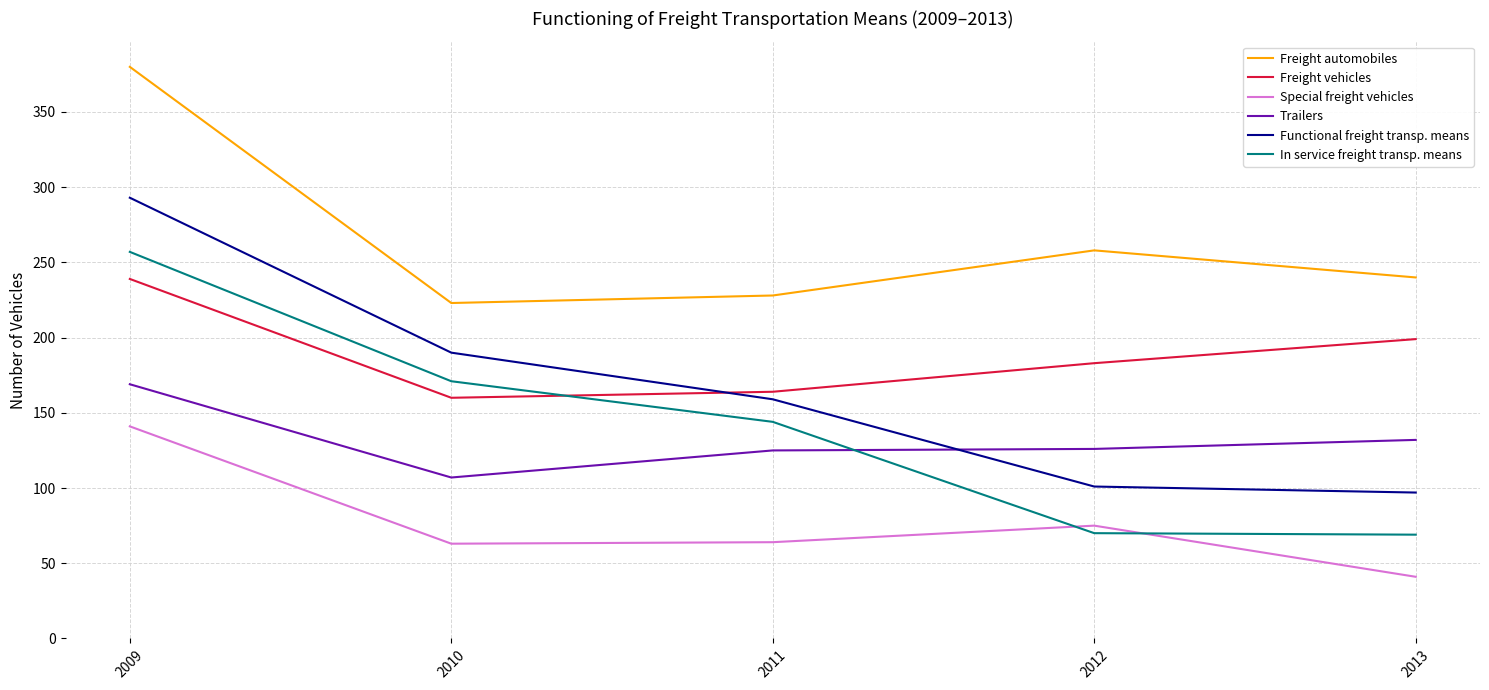

At how many categories does at least one series exceed 278?

1